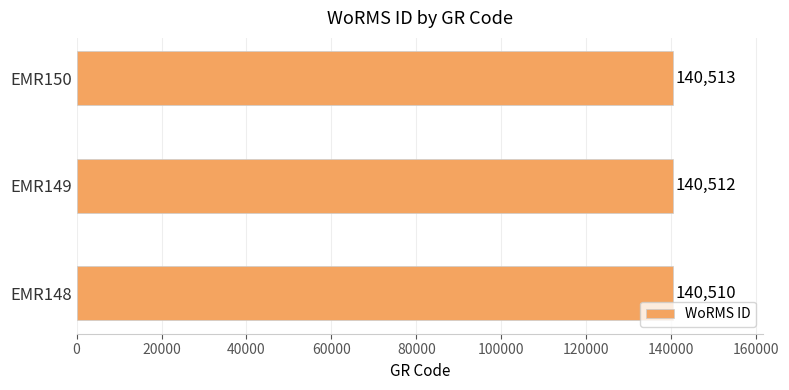

What is the smallest value displayed?

140510